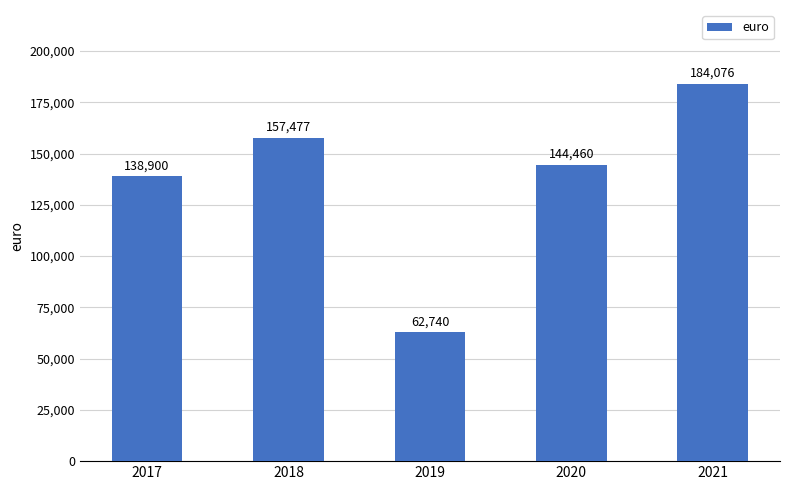

What is the change in value from 2018 to 2019?

-94737